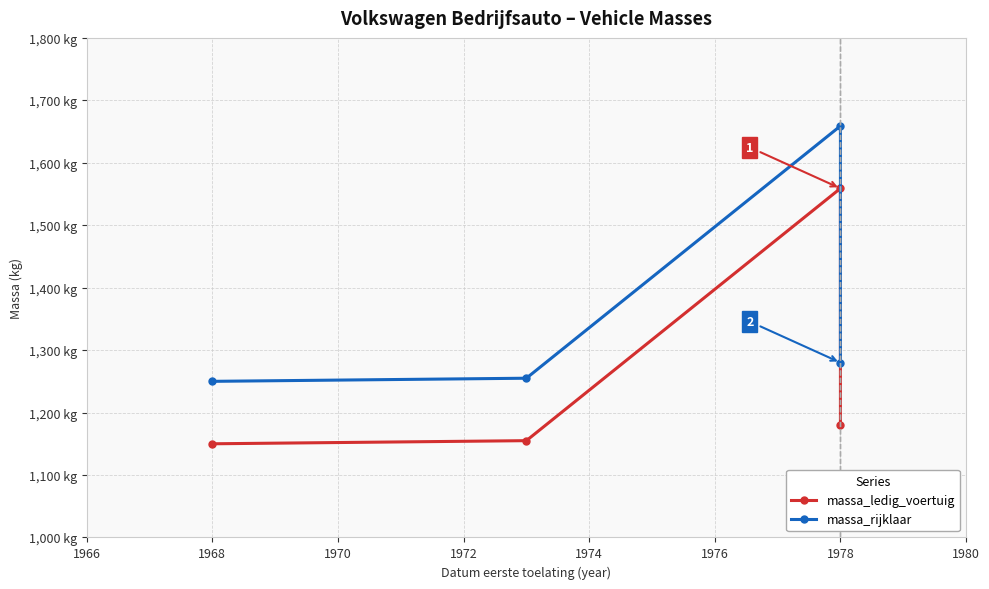

Rank the series at 1978 from lowest to highest value.

massa_ledig_voertuig, massa_rijklaar